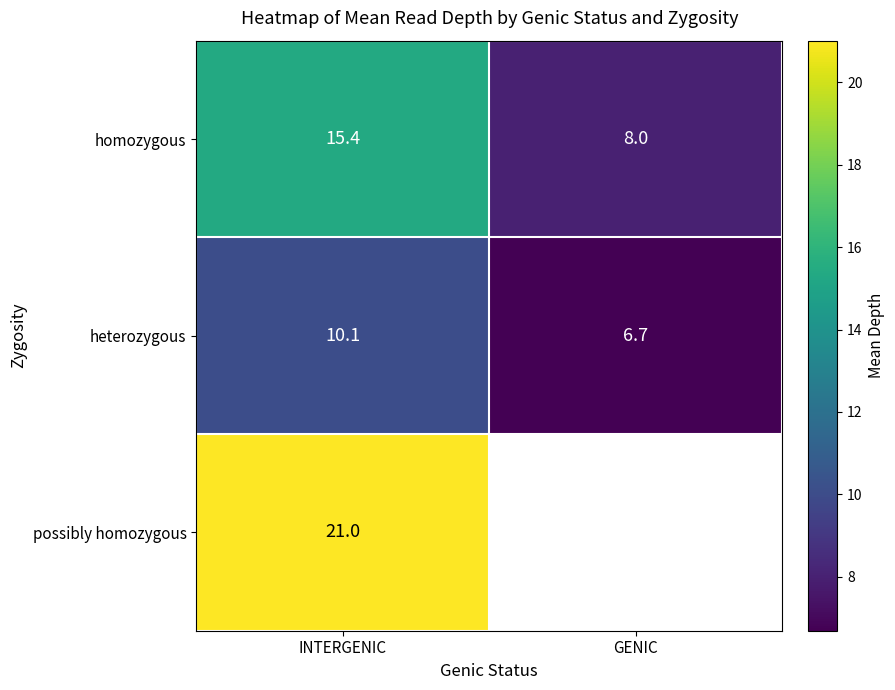

Count the number of data series in this chart.

3